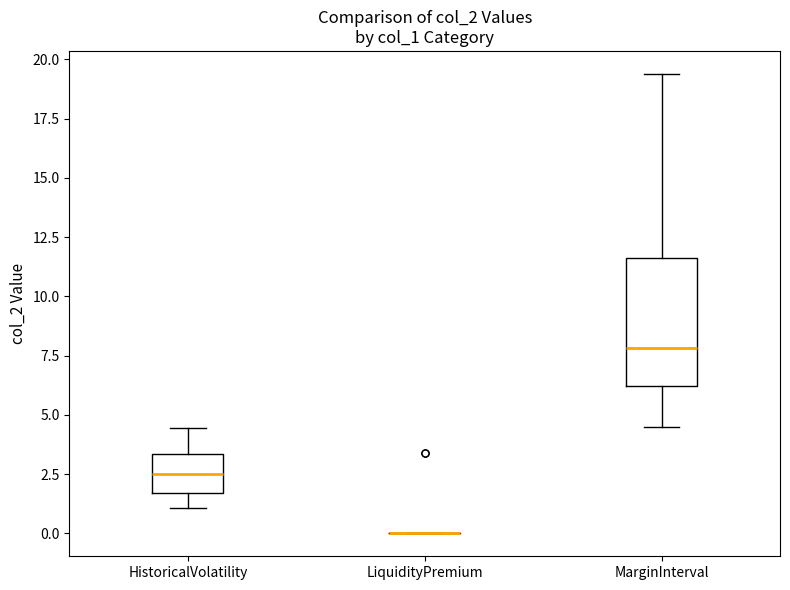

Reading left to right, read every box against the y-axis: the position of its median line, the range the box covers, and the ends of its whiskers. The values are not printed on the chart, so give them approximately, as read against the axis.

HistoricalVolatility: median 2.5, box 1.5 to 3.5, whiskers 1.0 to 4.5
LiquidityPremium: box collapsed to a line at 0.0, whiskers 0.0 to 0.0
MarginInterval: median 8.0, box 6.0 to 11.5, whiskers 4.5 to 19.5